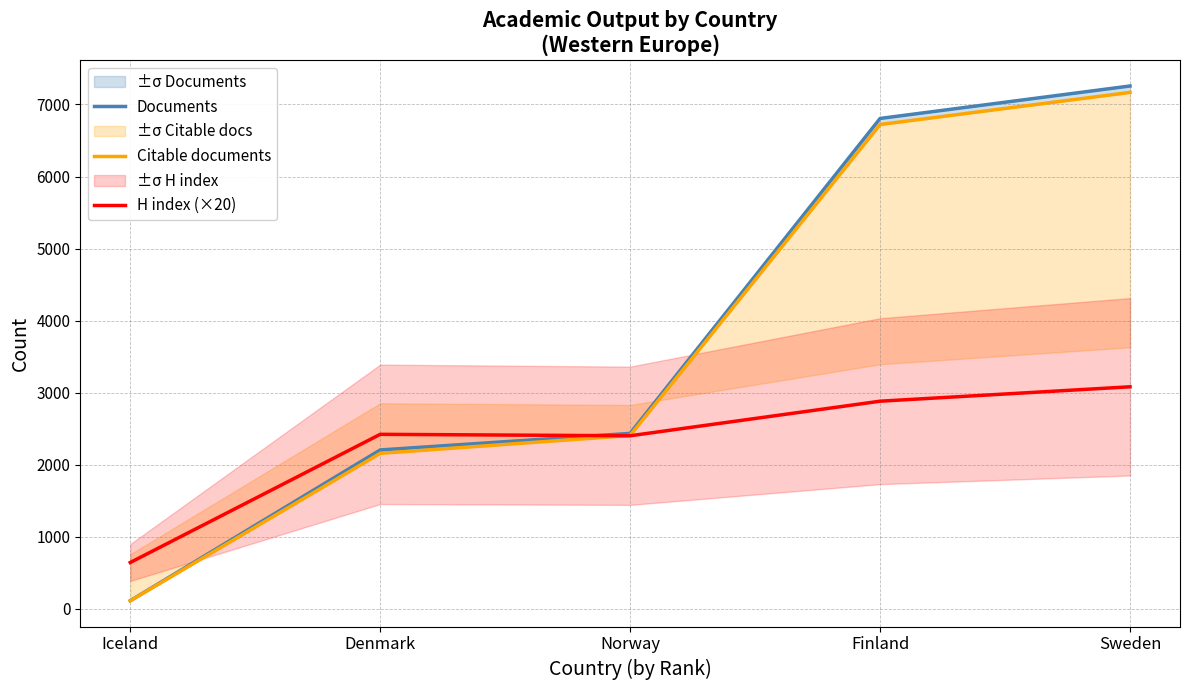

The Documents series shows 2433 at Norway. True or false?

True